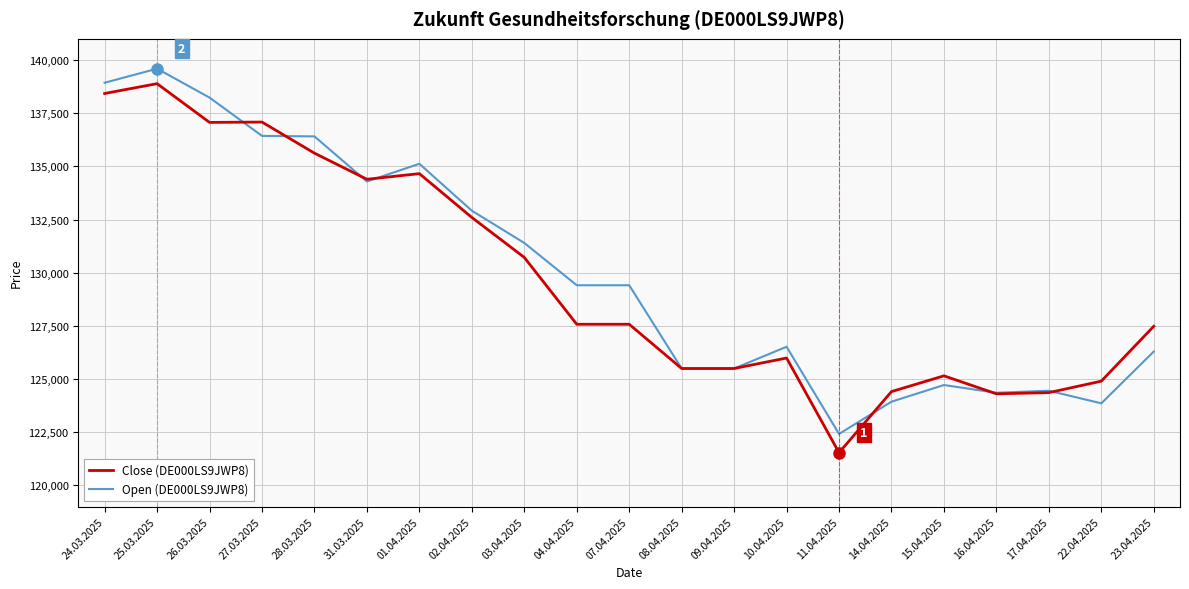

The value of Open (DE000LS9JWP8) at 09.04.2025 is 125494. True or false?

True